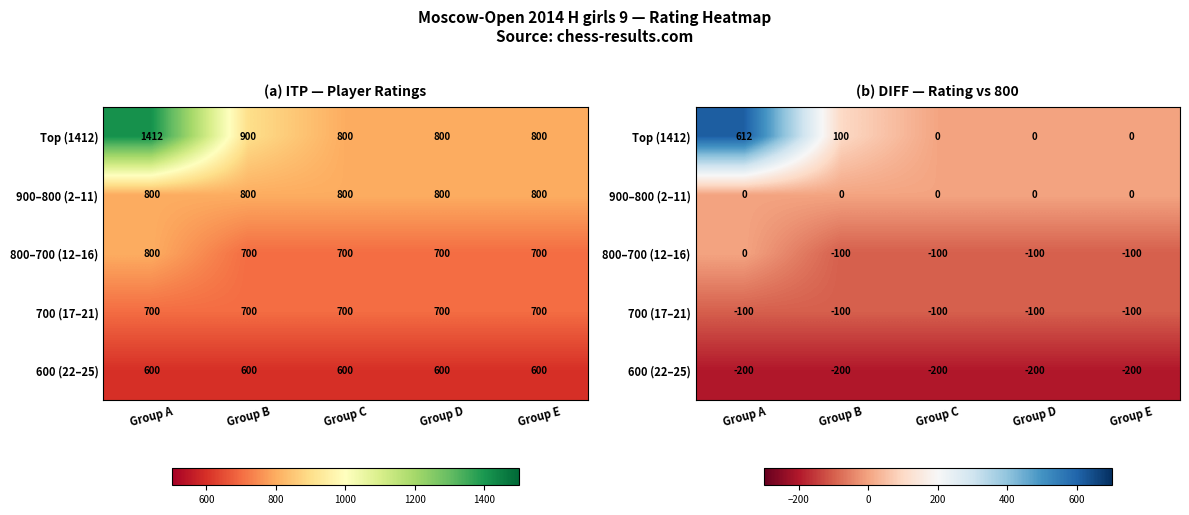

What is the average value of the 700 (17–21) series?

-100